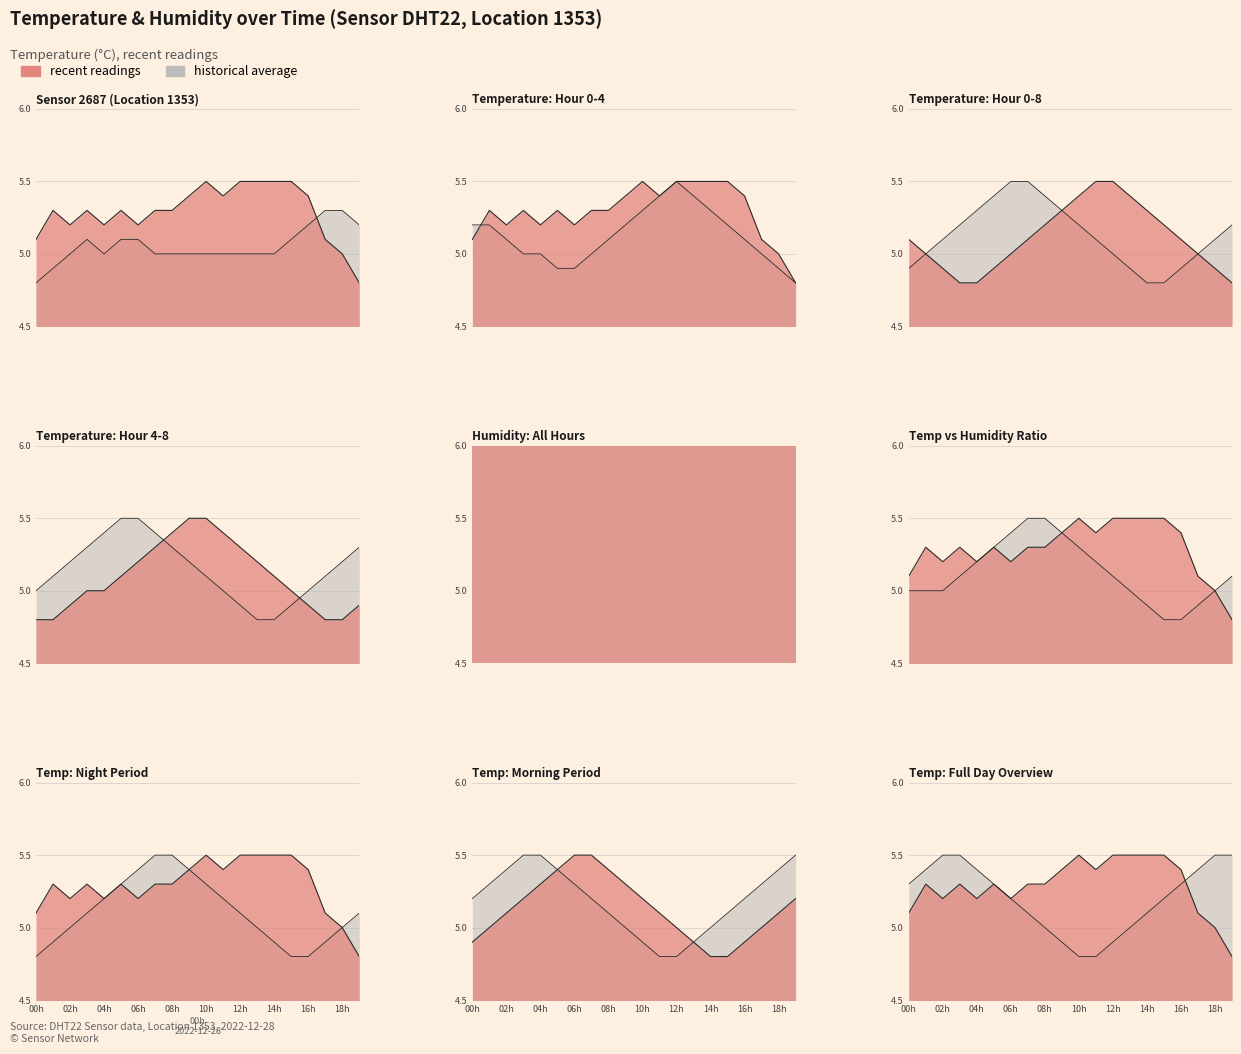

True or false: the data has more than 0 interior local peaks.

False